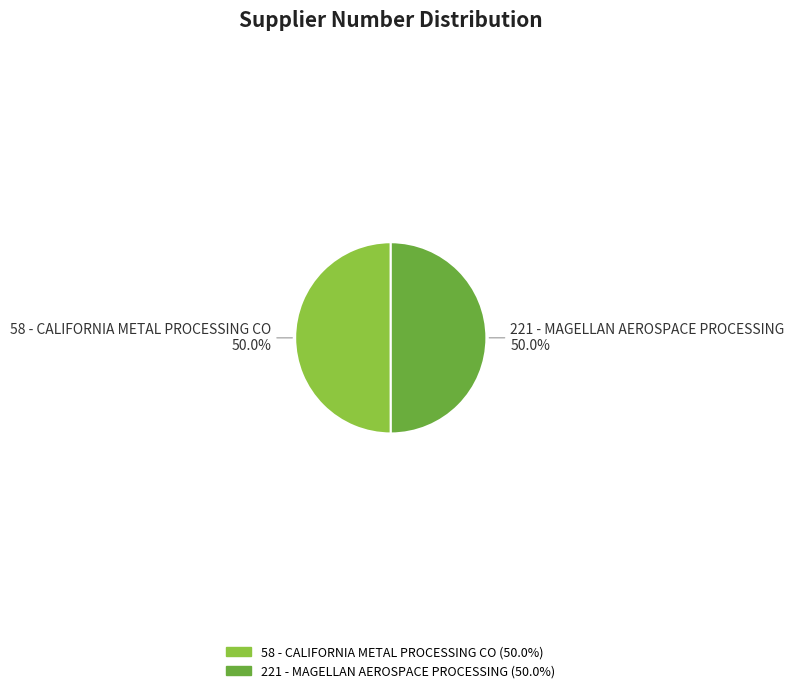

What is the ratio of the value at 58 - CALIFORNIA METAL PROCESSING CO to the value at 221 - MAGELLAN AEROSPACE PROCESSING?

1.0